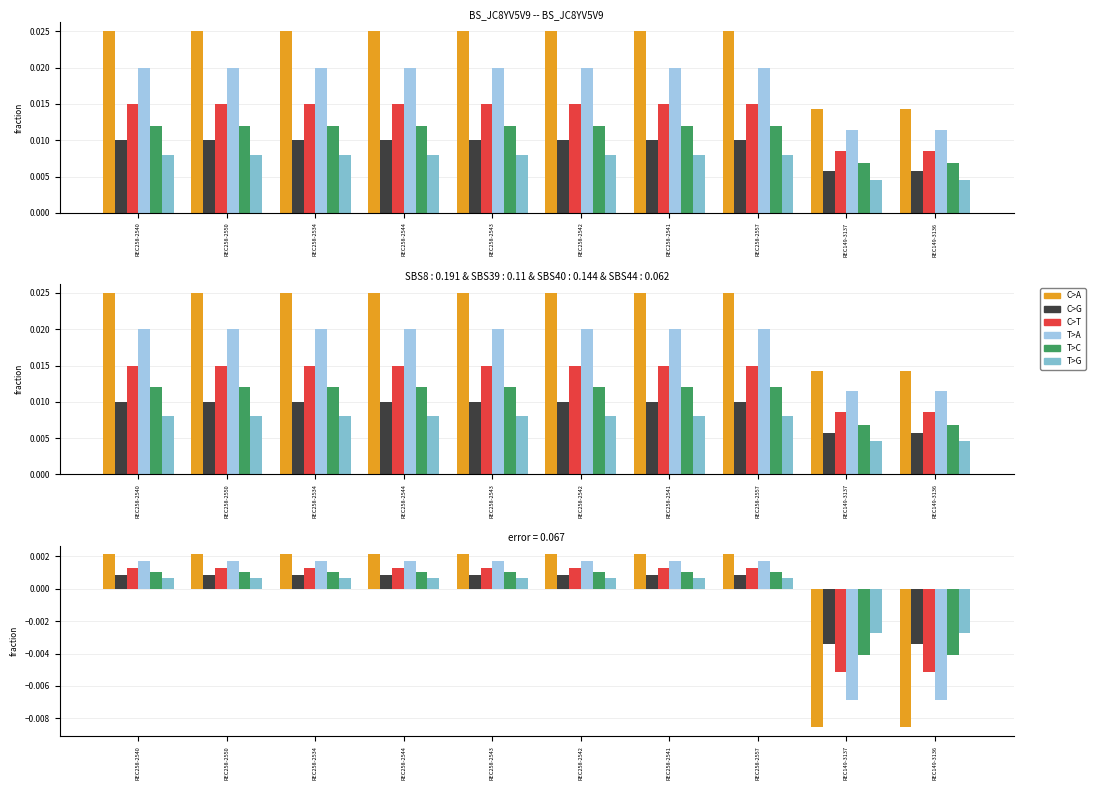

Rank the series by their maximum value, from lowest to highest.

T>G, C>G, T>C, C>T, T>A, C>A